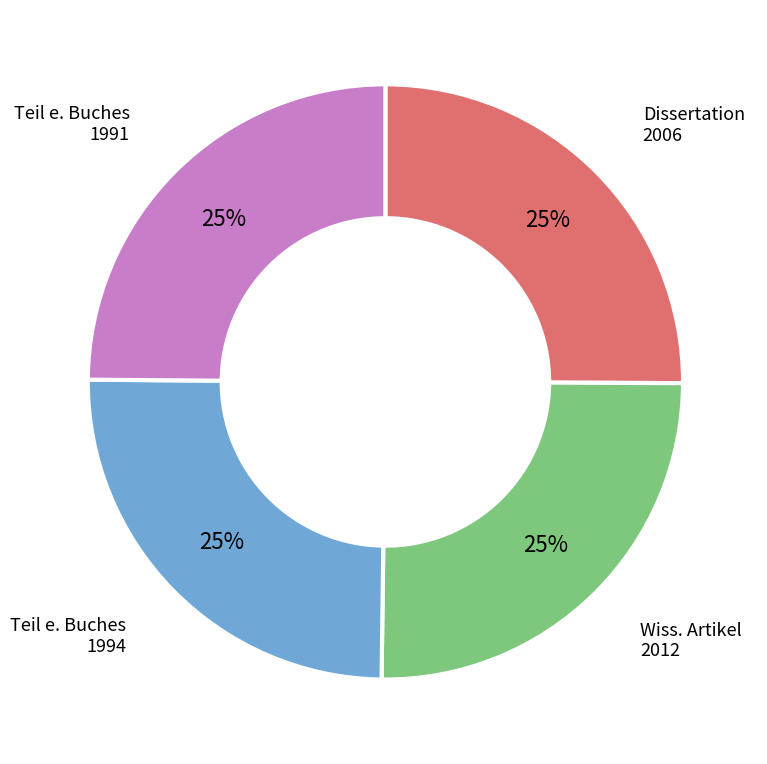

To the nearest percent, what is the average slice percentage?

25%